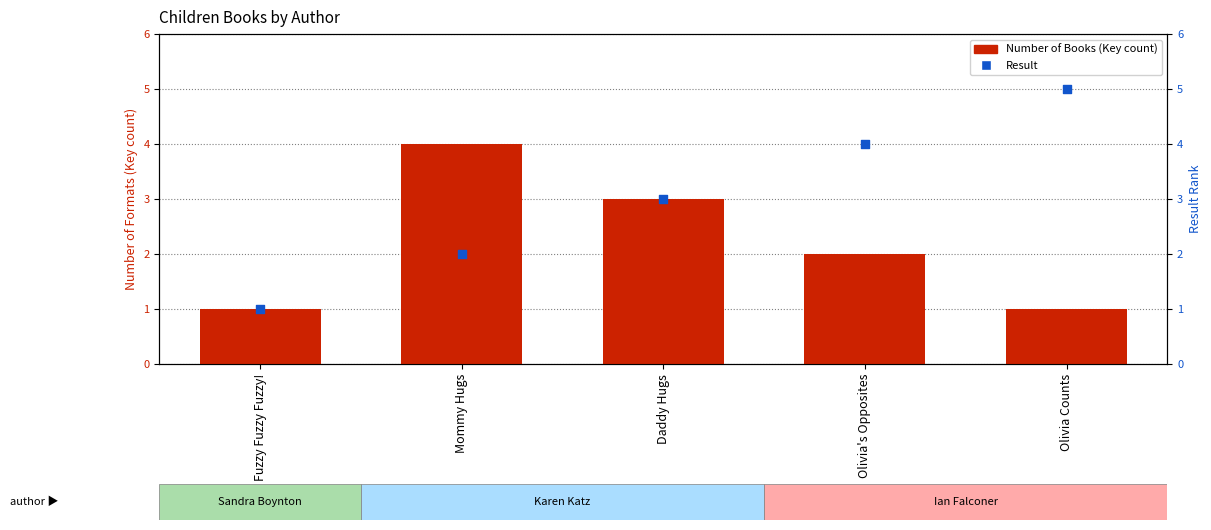

At how many categories does at least one series exceed 2?

4